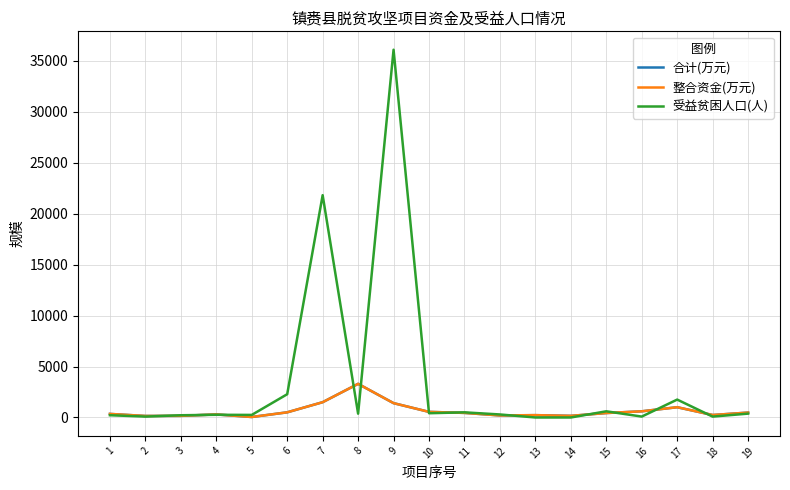

True or false: 合计(万元) and 整合资金(万元) intersect in this chart.

False